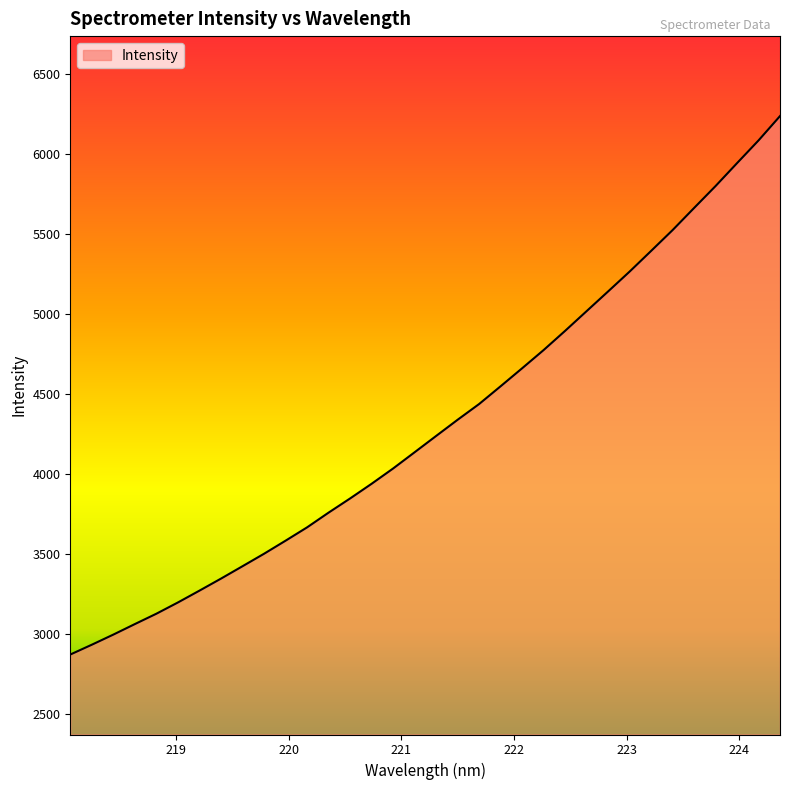

What is the greatest value displayed?

6236.7